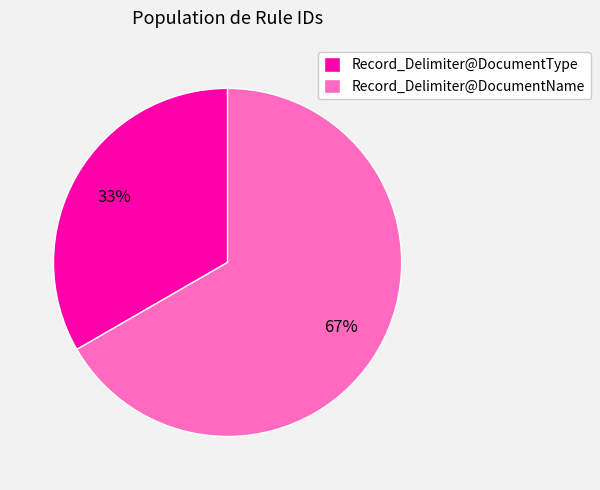

Do Record_Delimiter@DocumentType and Record_Delimiter@DocumentName together represent more than half of the pie?

Yes